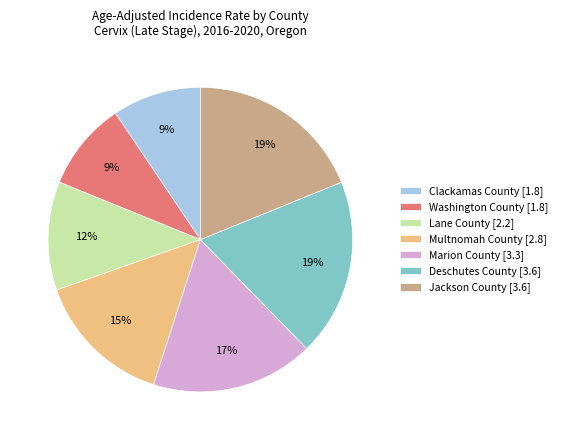

What percentage is the Deschutes County slice, to the nearest percent?

19%